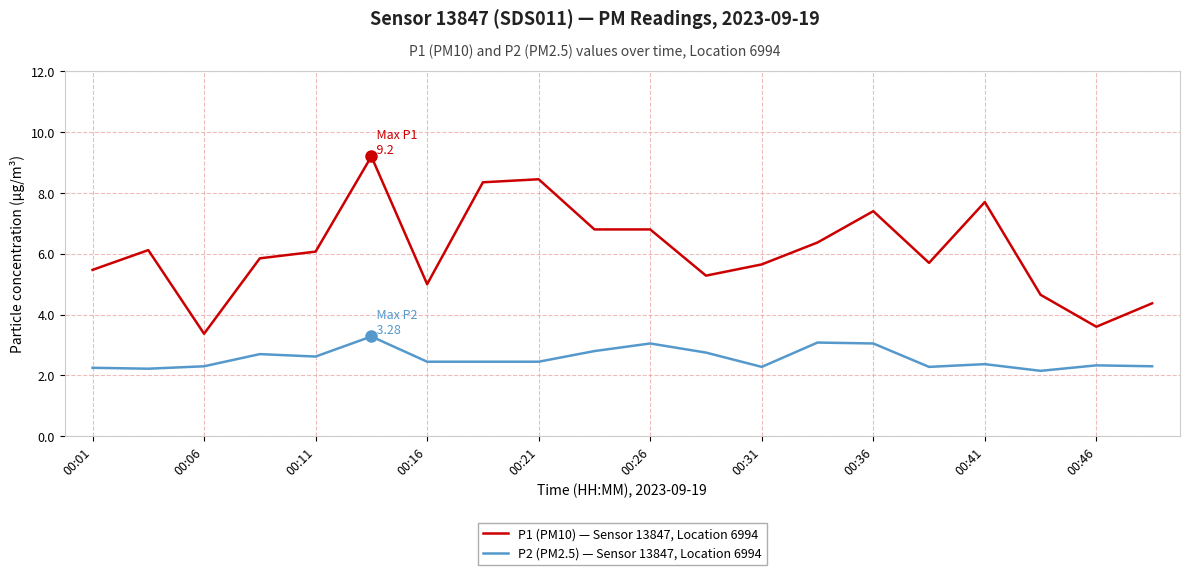

True or false: P2 (PM2.5) — Sensor 13847, Location 6994 and P1 (PM10) — Sensor 13847, Location 6994 cross at least once.

False